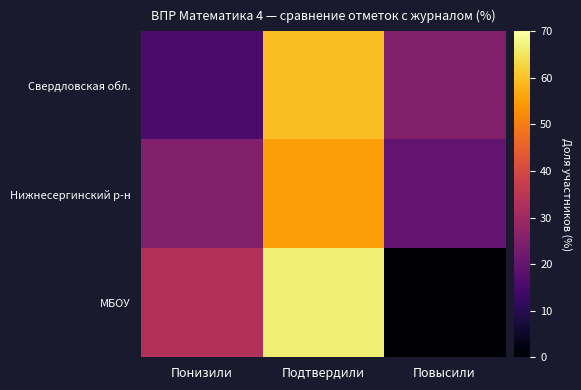

Which category has the lowest value across all series?

Повысили